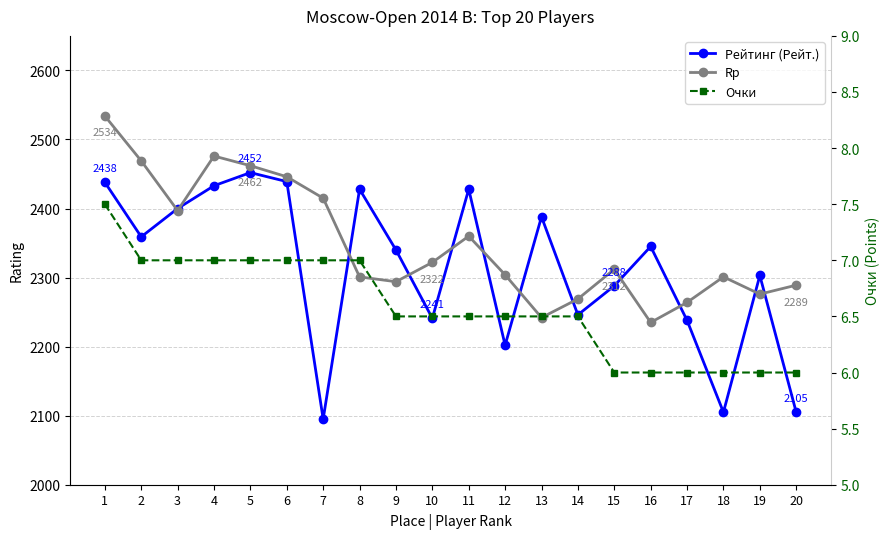

True or false: Rp has a value of 2264.0 at 17.

True